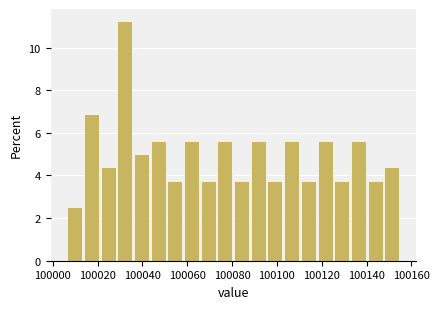

Read against the x-axis, roughly where is the centre of the tallest bar?

100032